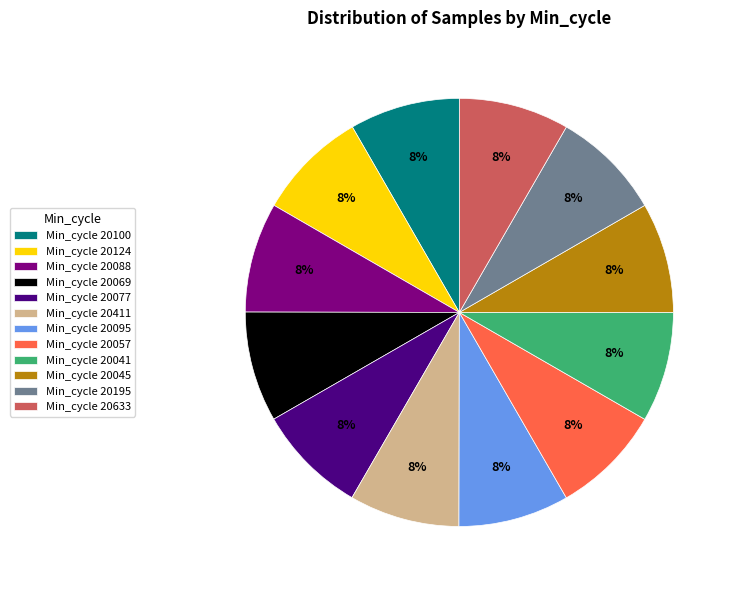

What is the ratio of the value at Min_cycle 20041 to the value at Min_cycle 20088?

1.0